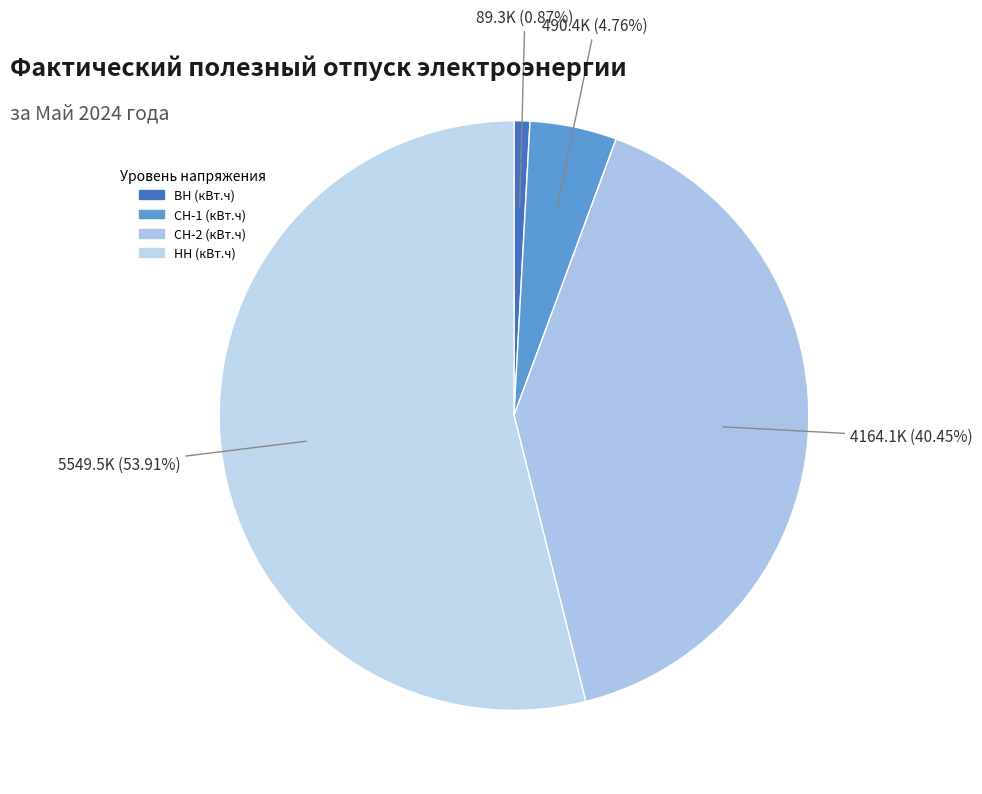

To the nearest percent, what is the difference between the ВН (кВт.ч) and СН-2 (кВт.ч) slice percentages?

40%